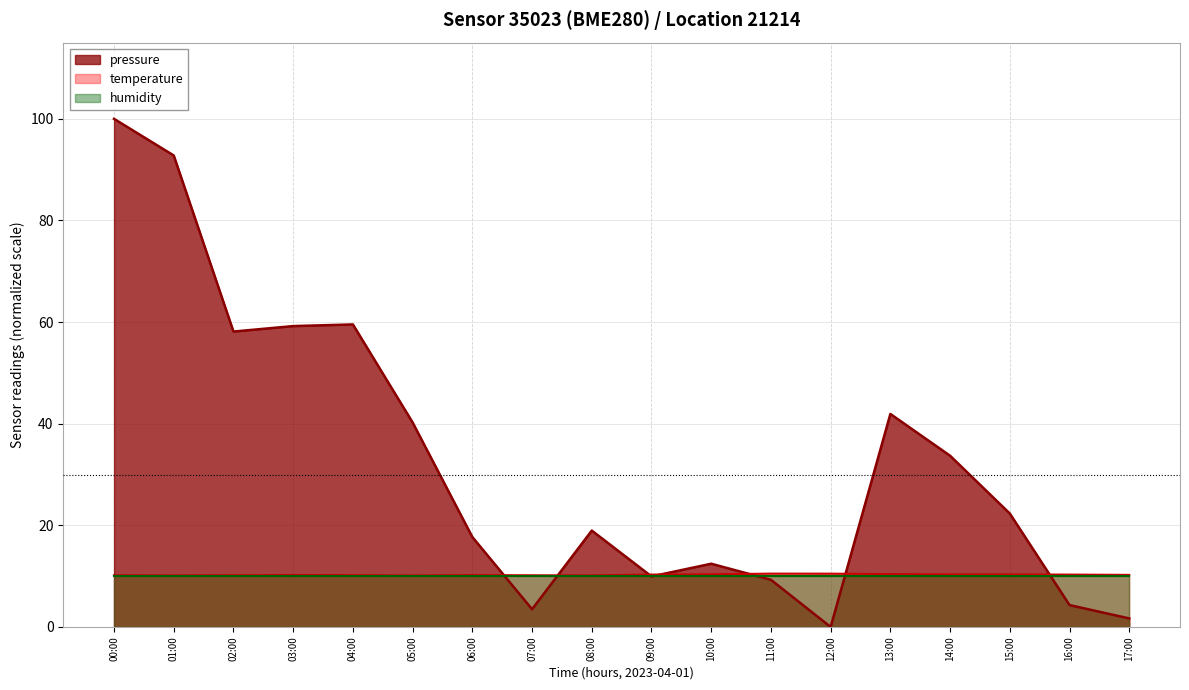

At which label does pressure first exceed 22?

00:00